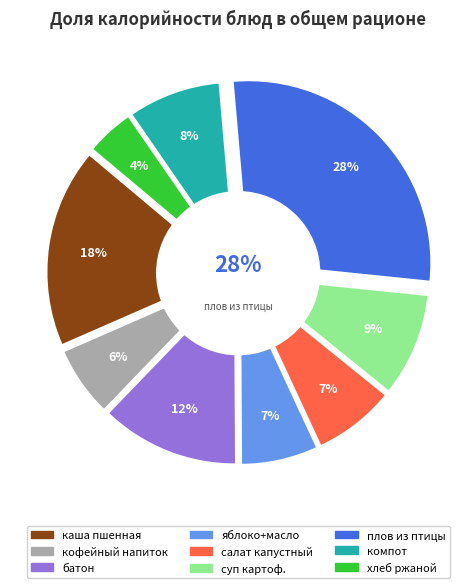

To the nearest percent, what portion does хлеб ржаной represent?

4%